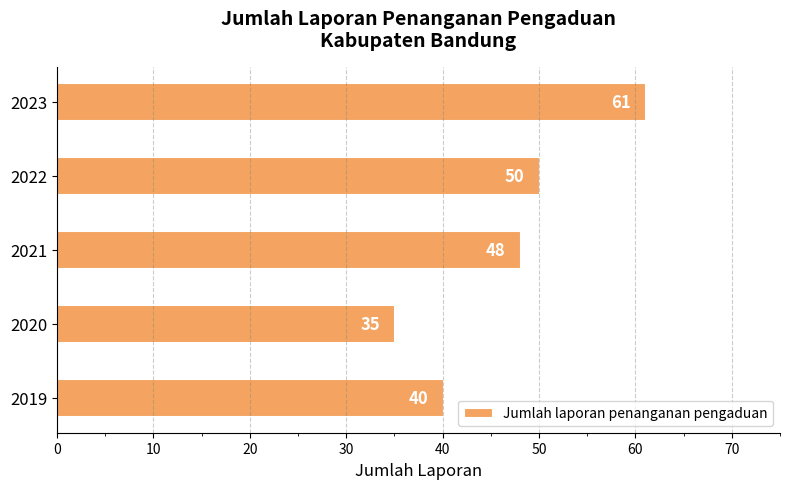

Reading bottom to top, extract all data points from this chart.

2019=40	2020=35	2021=48	2022=50	2023=61